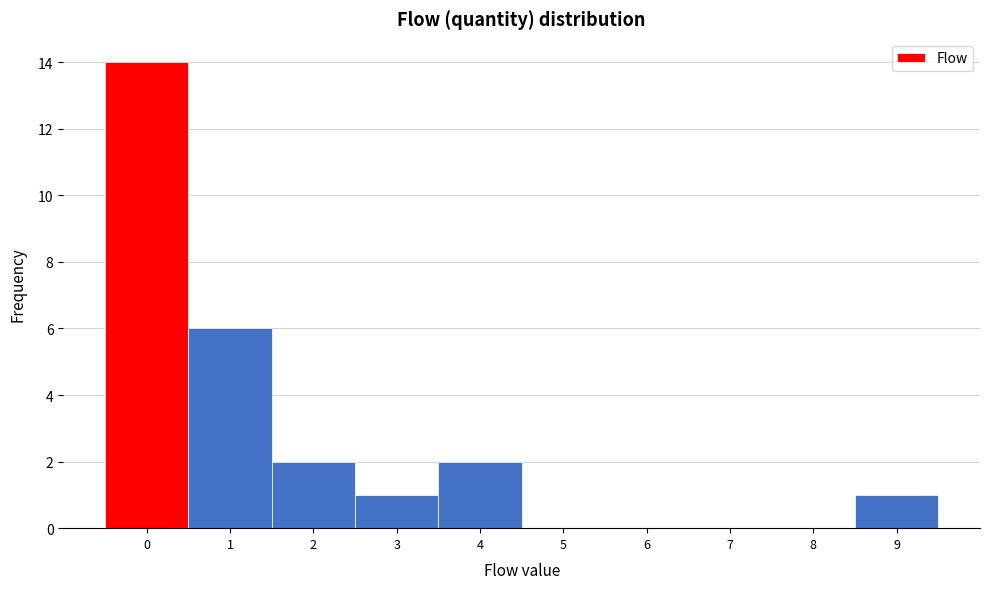

Reading left to right, transcribe this chart: for each bar, give the range it covers on the x-axis and its height. The values are not printed on the chart, so give them approximately, as read against the axis.

-0.5 to 0.5: 14
0.5 to 1.5: 6
1.5 to 2.5: 2
2.5 to 3.5: 1
3.5 to 4.5: 2
4.5 to 5.5: 0
5.5 to 6.5: 0
6.5 to 7.5: 0
7.5 to 8.5: 0
8.5 to 9.5: 1